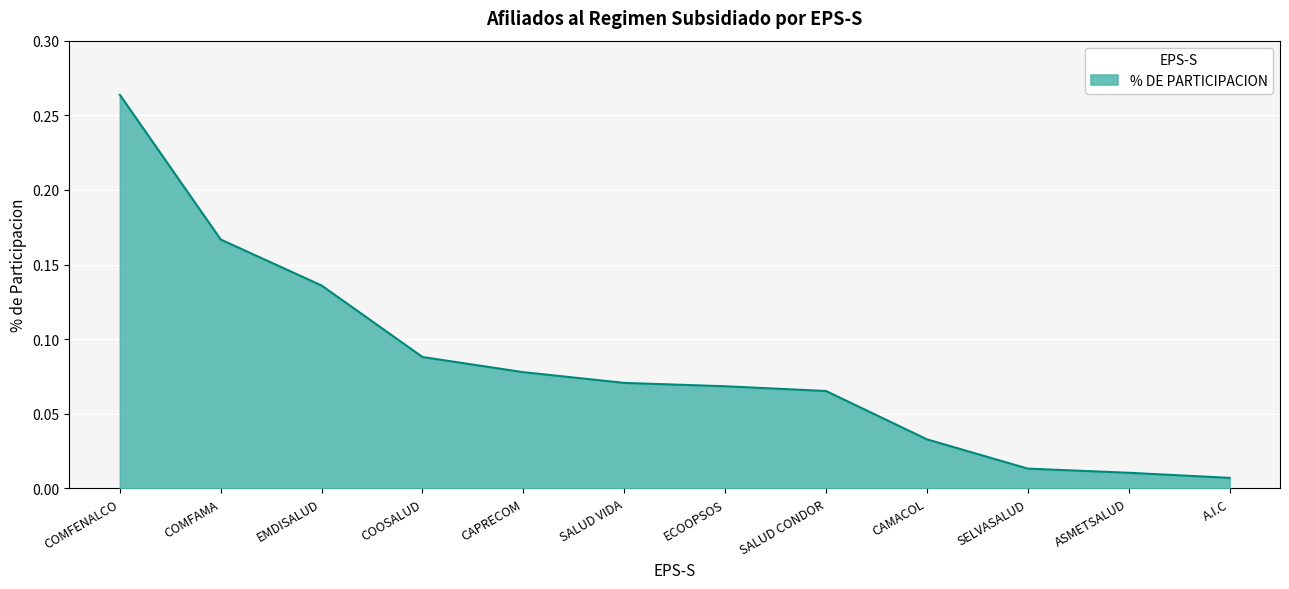

True or false: the data shows 0.0 at ECOOPSOS.

False